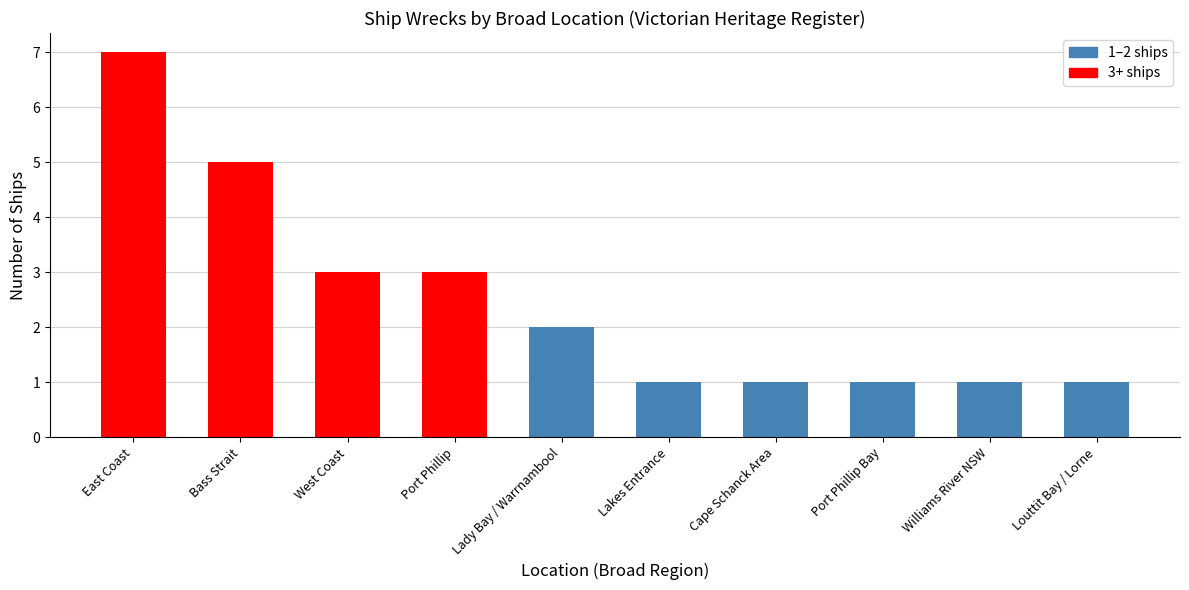

What position from the right is Port Phillip?

7